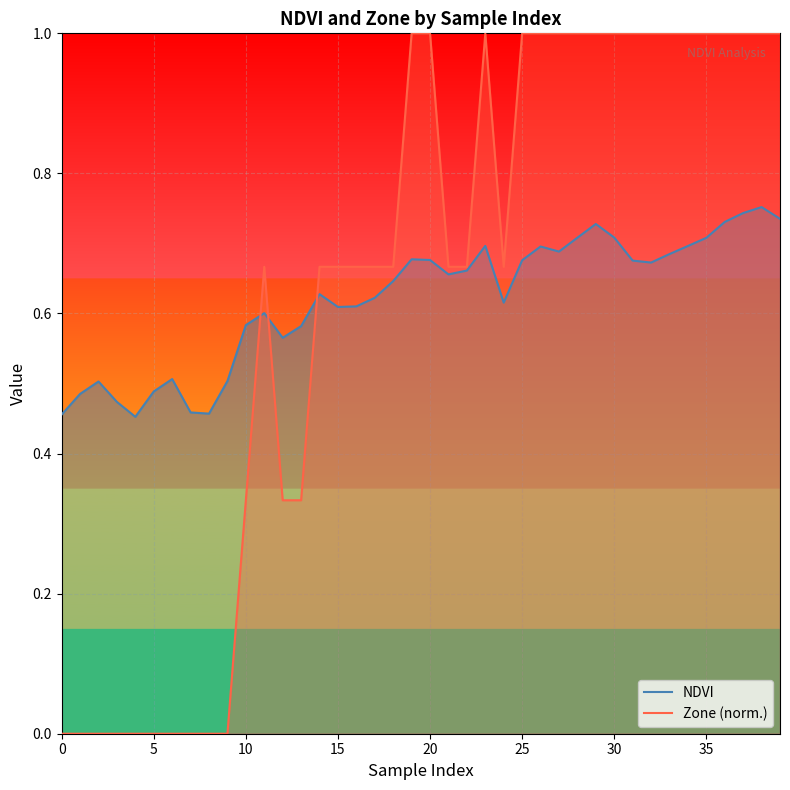

What is the label of the 1st point from the right?

39